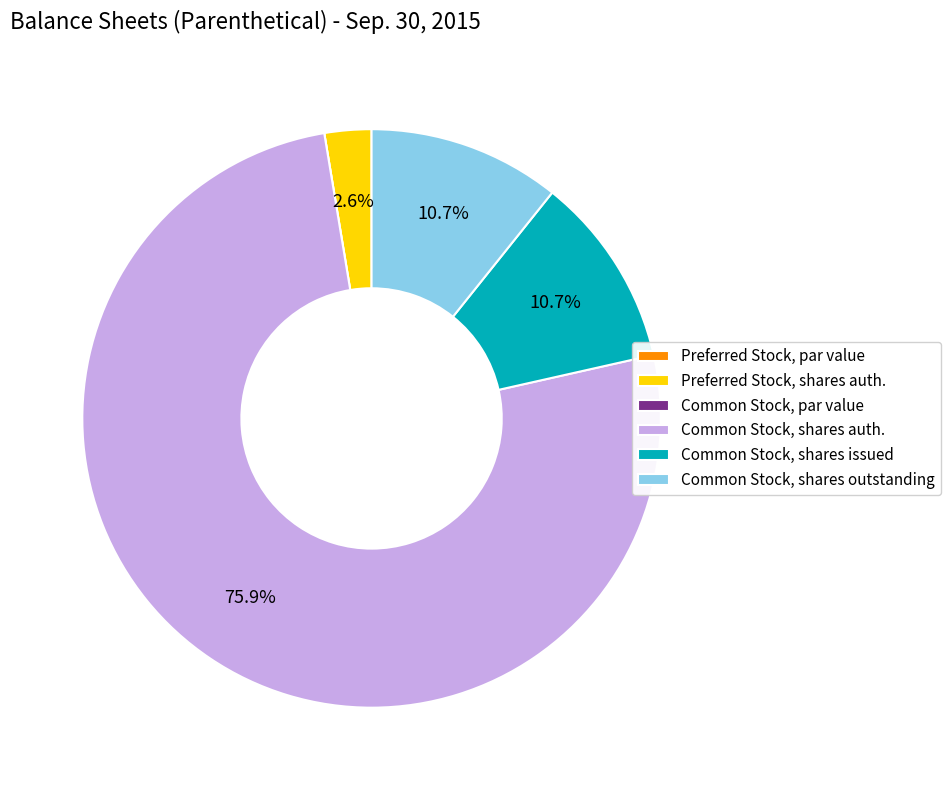

What is the majority slice?

Common Stock, shares auth.